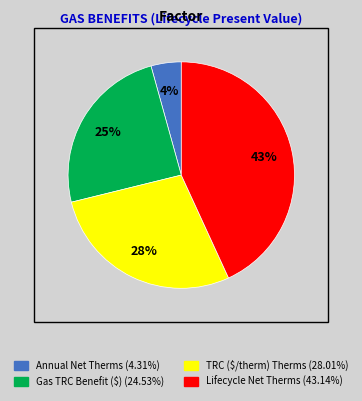

How many slices are in this pie chart?

4